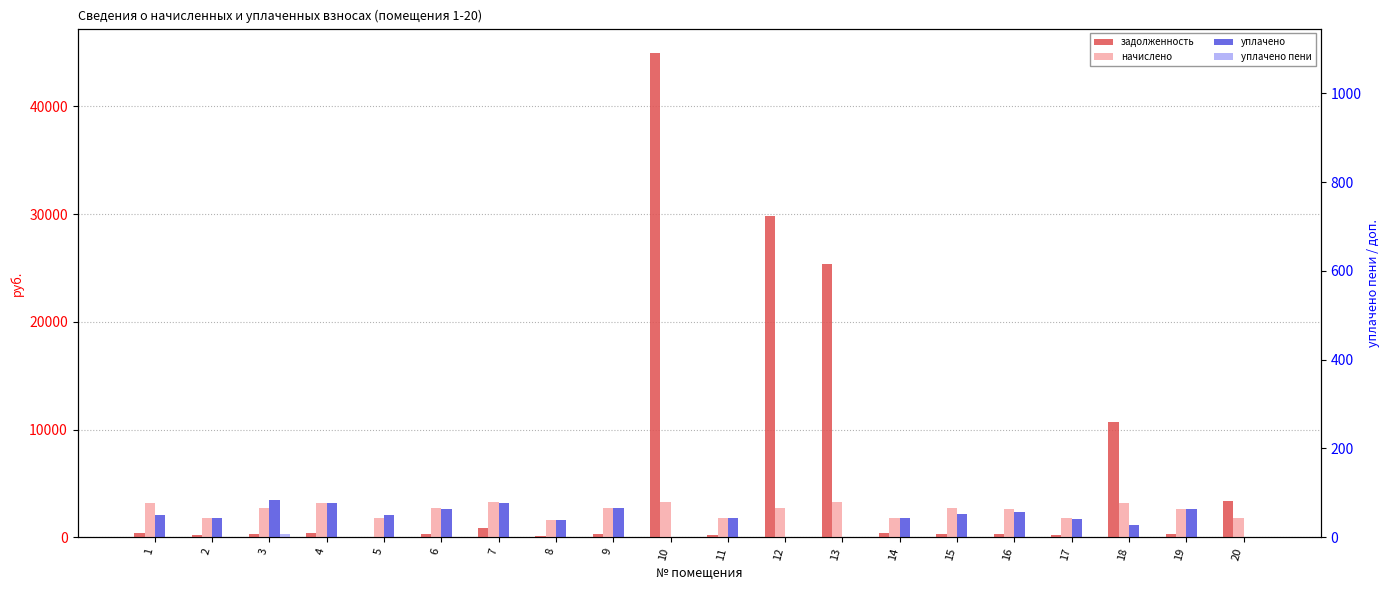

How many positive values does the уплачено series have?

16